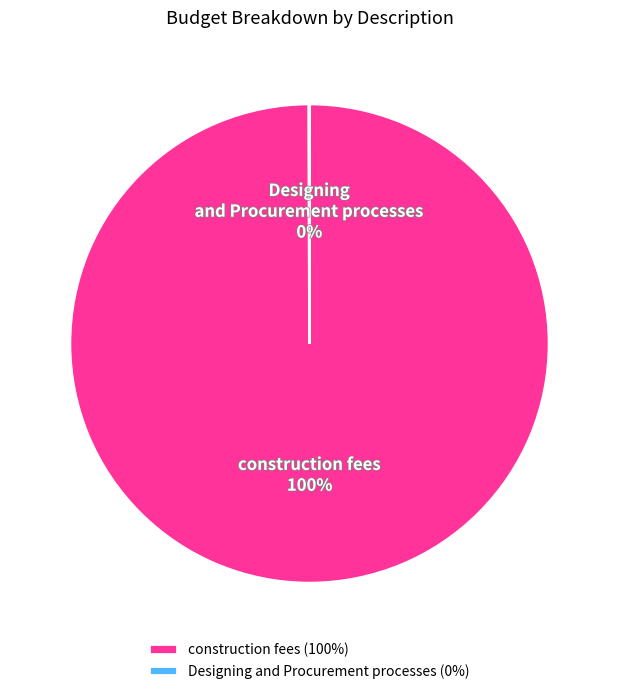

Does any single category account for the majority?

Yes